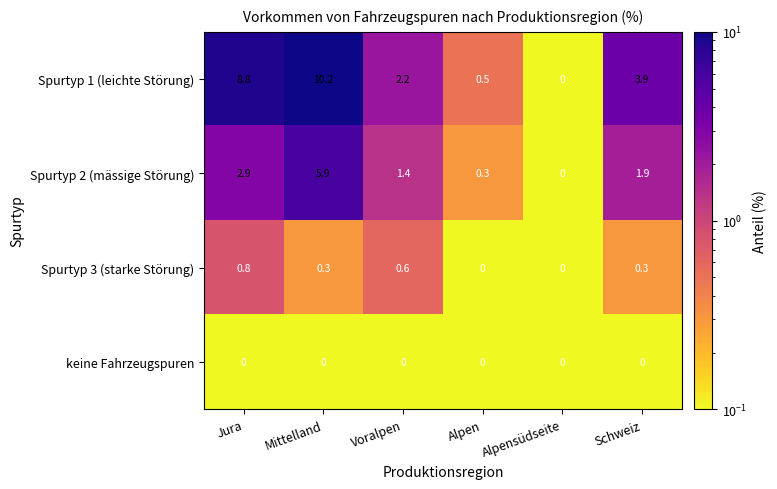

What is the total value across all series at Schweiz?

6.1